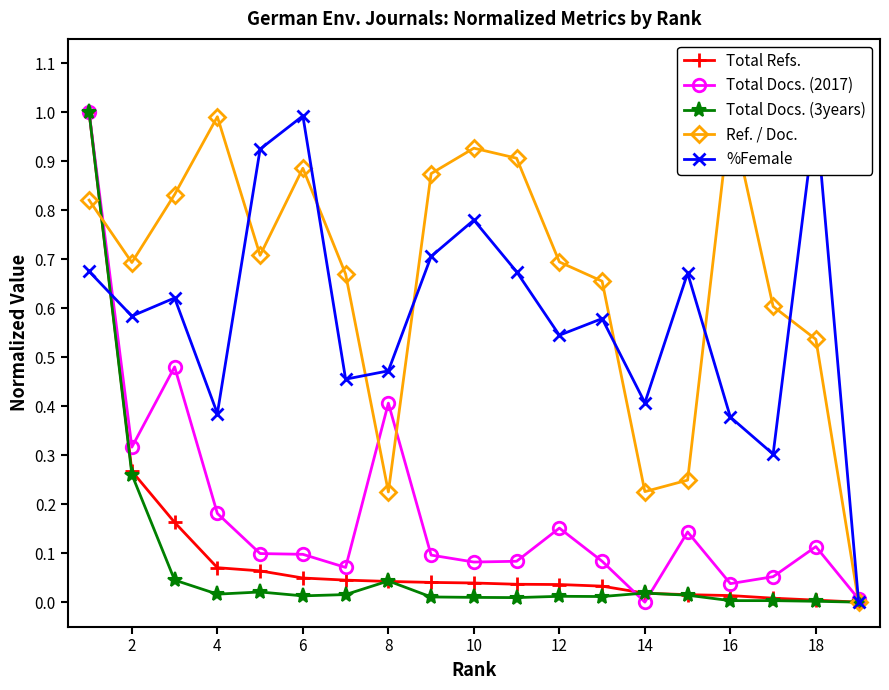

True or false: Total Refs. has more than 0 interior local peaks.

False